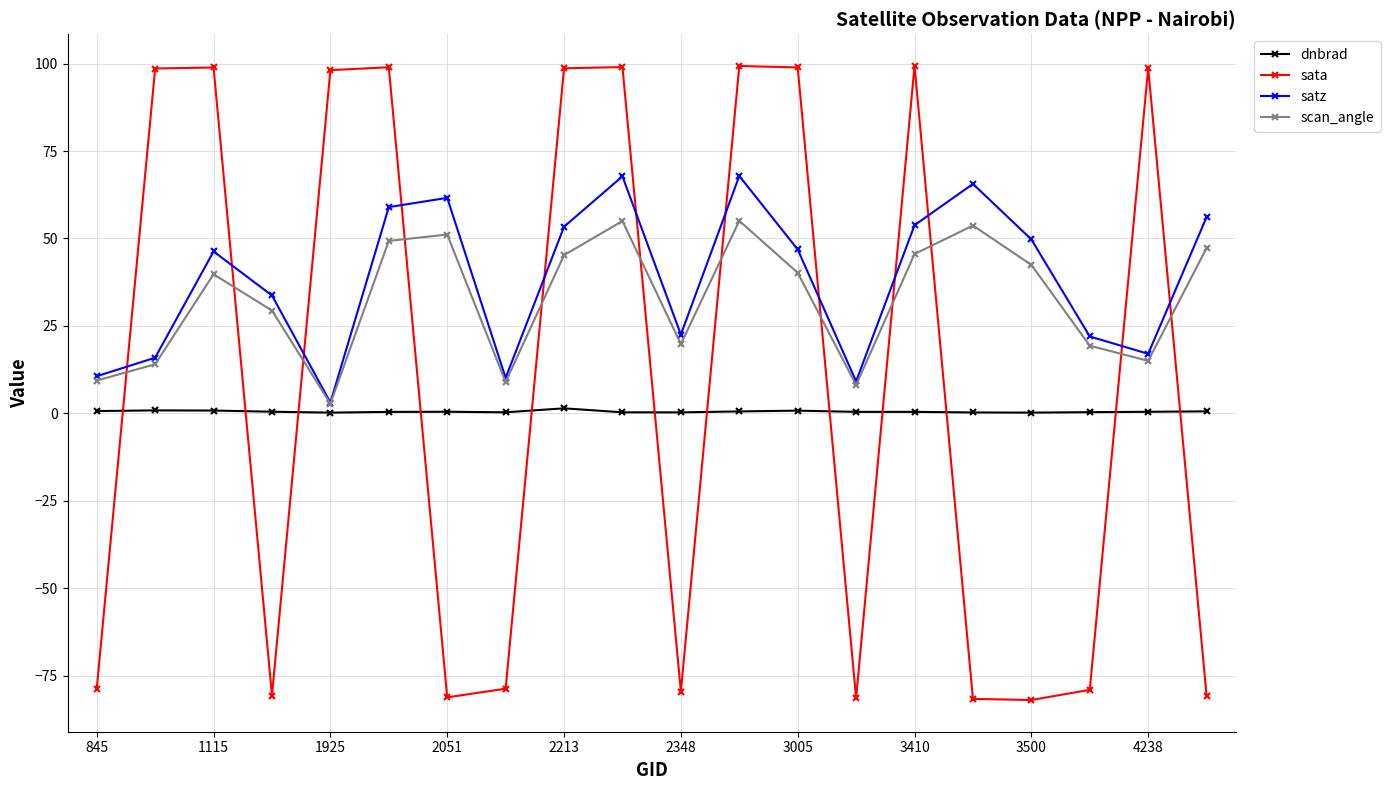

List the series in order of their overall mean, highest first.

satz, scan_angle, sata, dnbrad